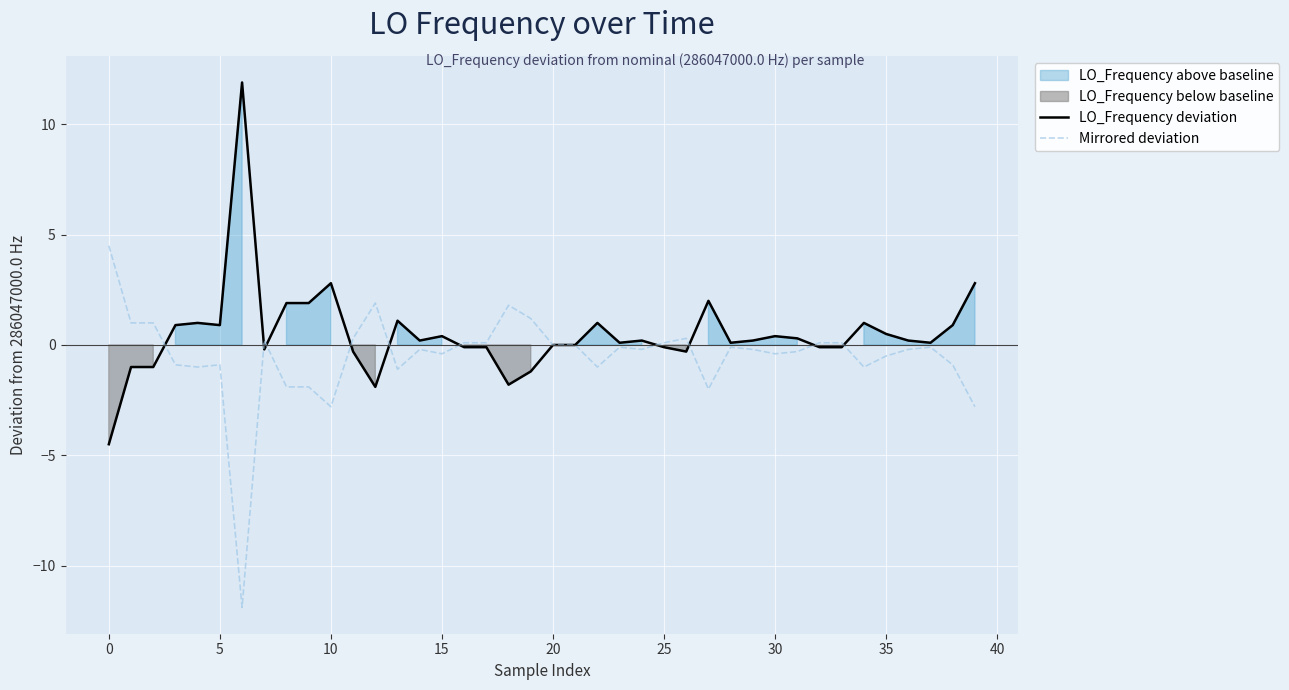

What is the average value of the Mirrored deviation series?

-0.5